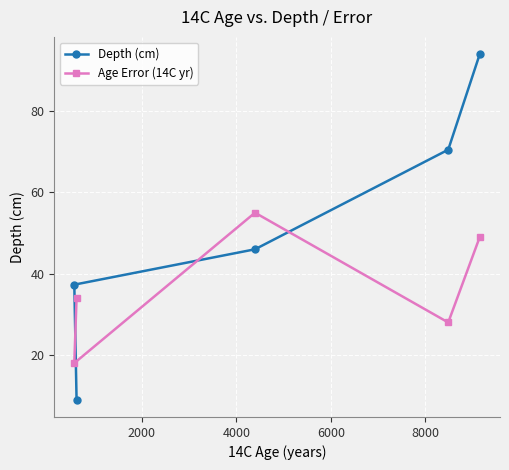

List the series in order of their overall mean, lowest first.

Age Error (14C yr), Depth (cm)